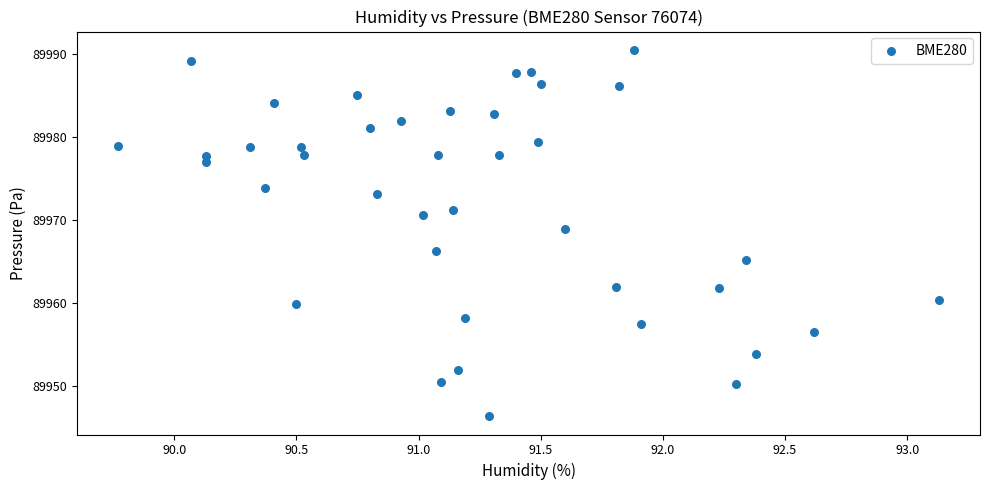

What Y value in the scatter plot is closest to 89968?

89968.9